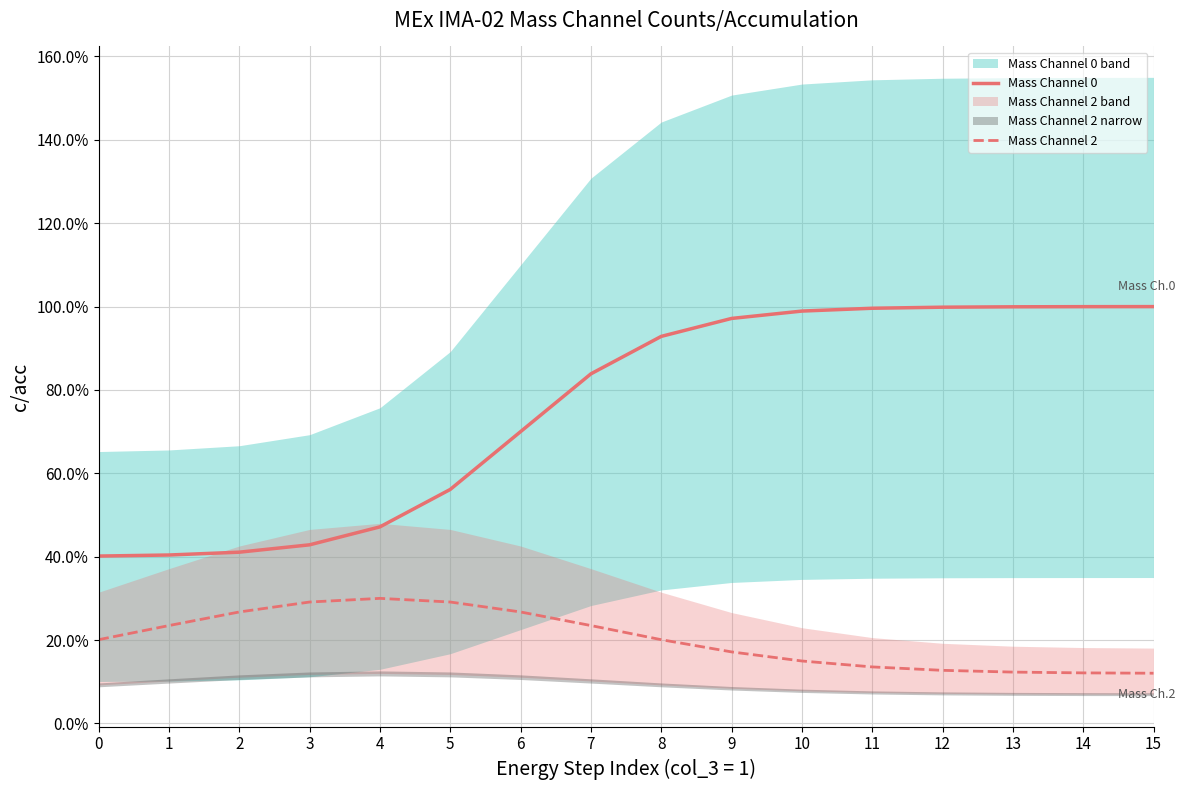

Which series has the widest spread of values?

Mass Channel 0